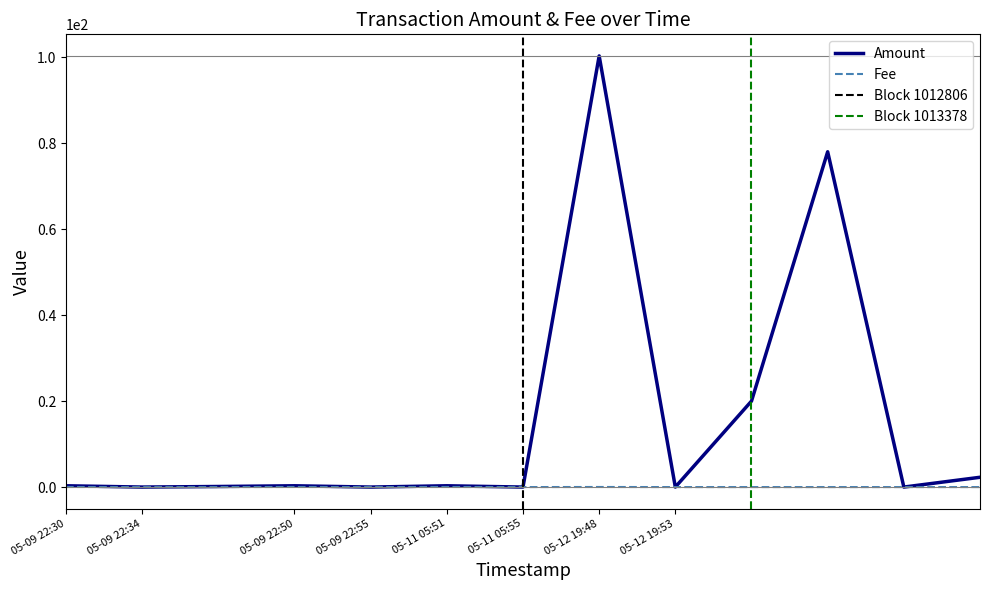

Count the number of data series in this chart.

2